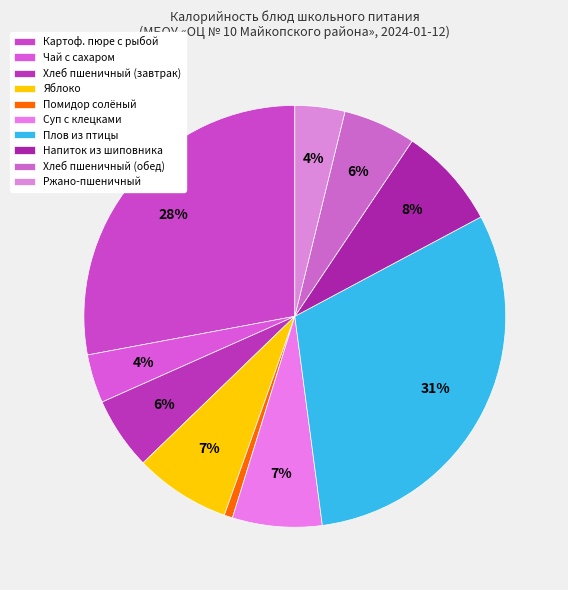

To the nearest percent, what is the average slice percentage?

10%